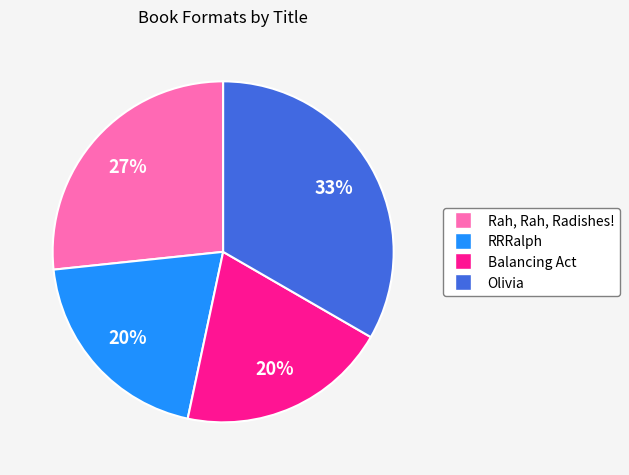

To the nearest percent, what portion does Rah, Rah, Radishes! represent?

27%